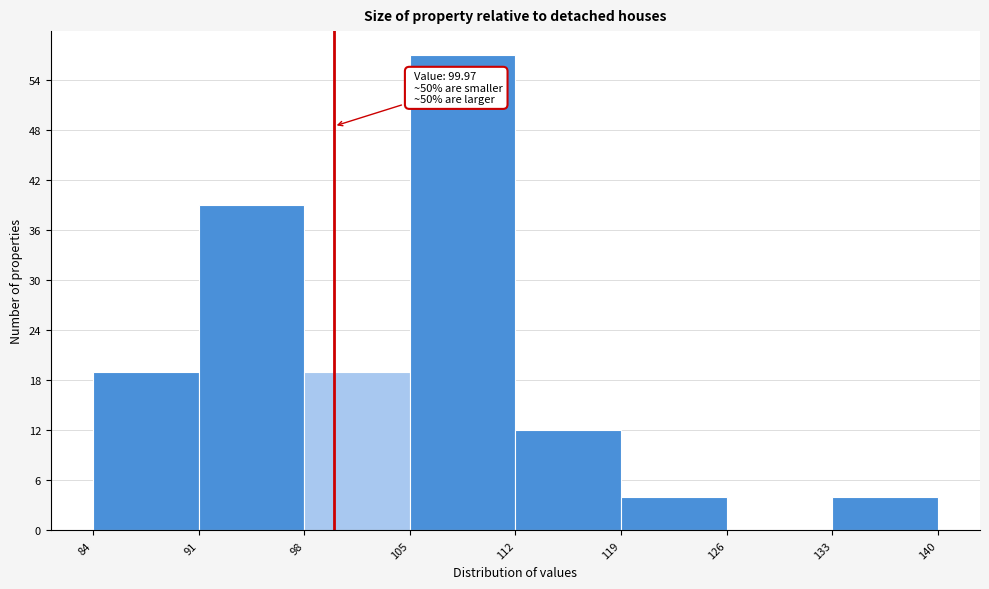

Which range on the x-axis has the tallest bar?

105 to 112